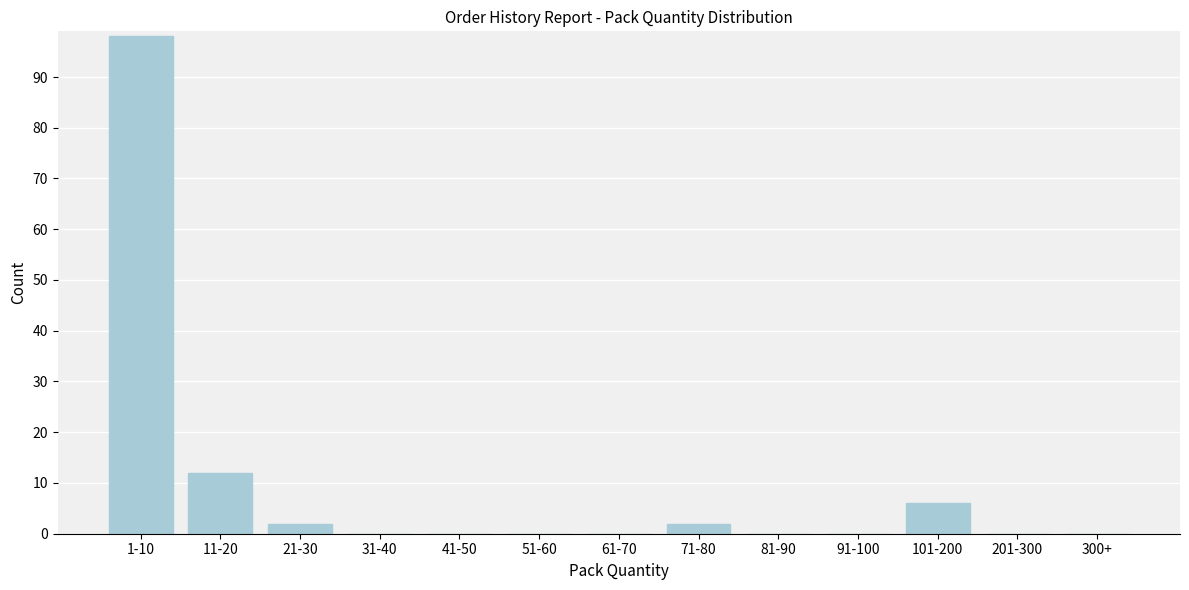

Reading left to right, transcribe all the data shown in this chart.

1-10=98	11-20=12	21-30=2	31-40=0	41-50=0	51-60=0	61-70=0	71-80=2	81-90=0	91-100=0	101-200=6	201-300=0	300+=0